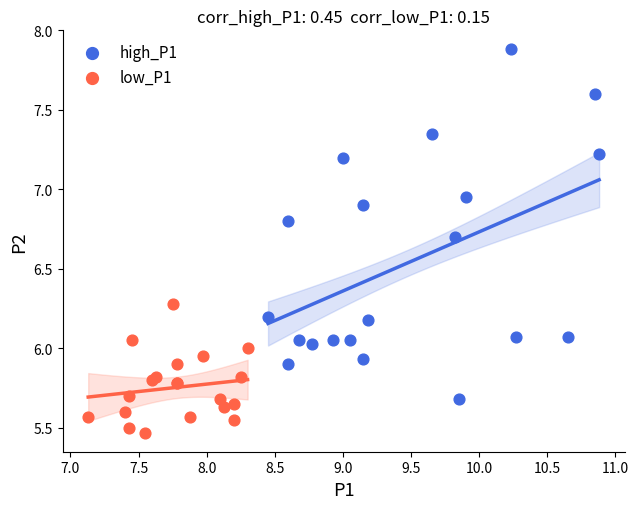

Which series has the widest spread of Y values?

high_P1